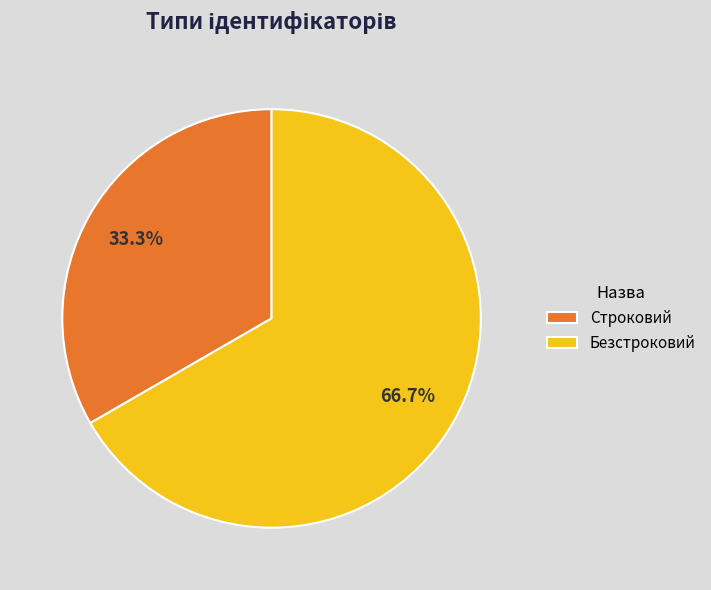

True or false: Безстроковий accounts for 67% of the total.

True